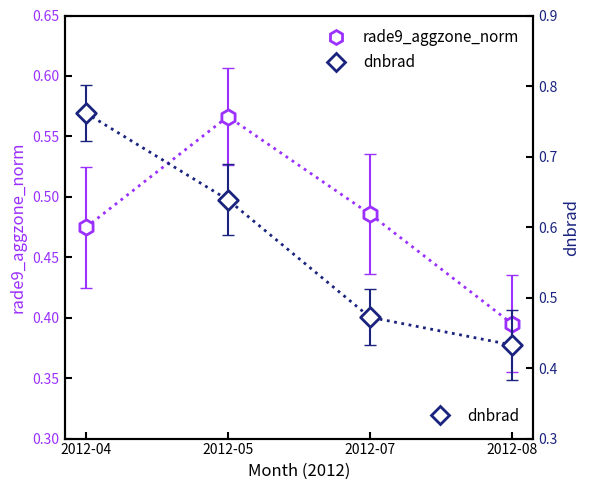

What are all the series names shown in the legend?

rade9_aggzone_norm, dnbrad